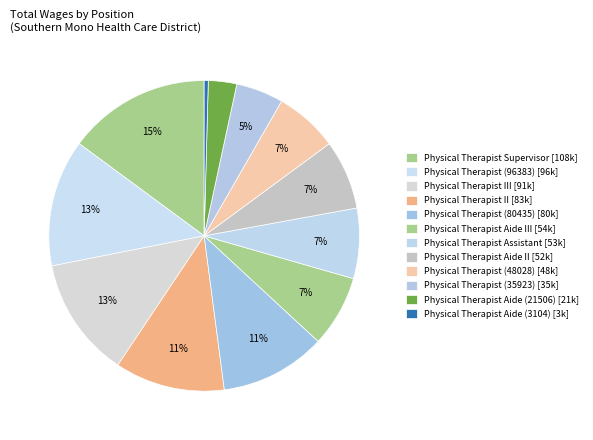

To the nearest percent, what is the difference between the largest and smallest slice percentages?

14%